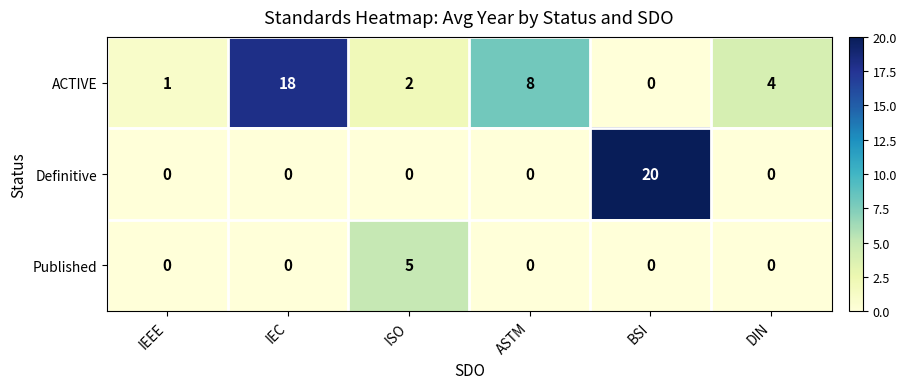

Which series changed the most between IEC and DIN?

ACTIVE